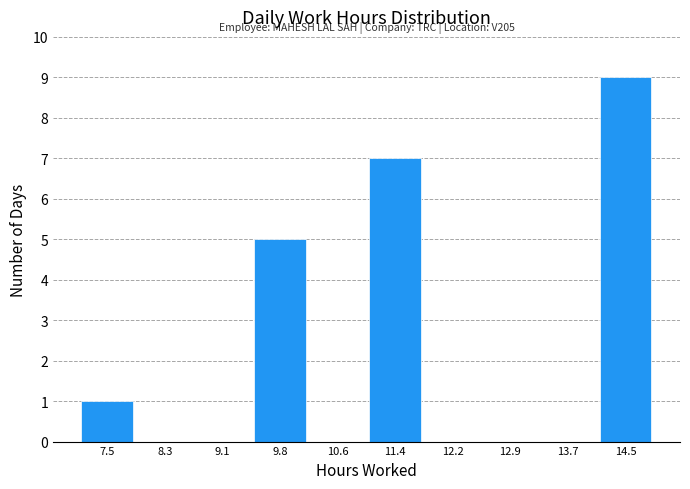

Which range on the x-axis has the tallest bar?

14.1 to 14.9